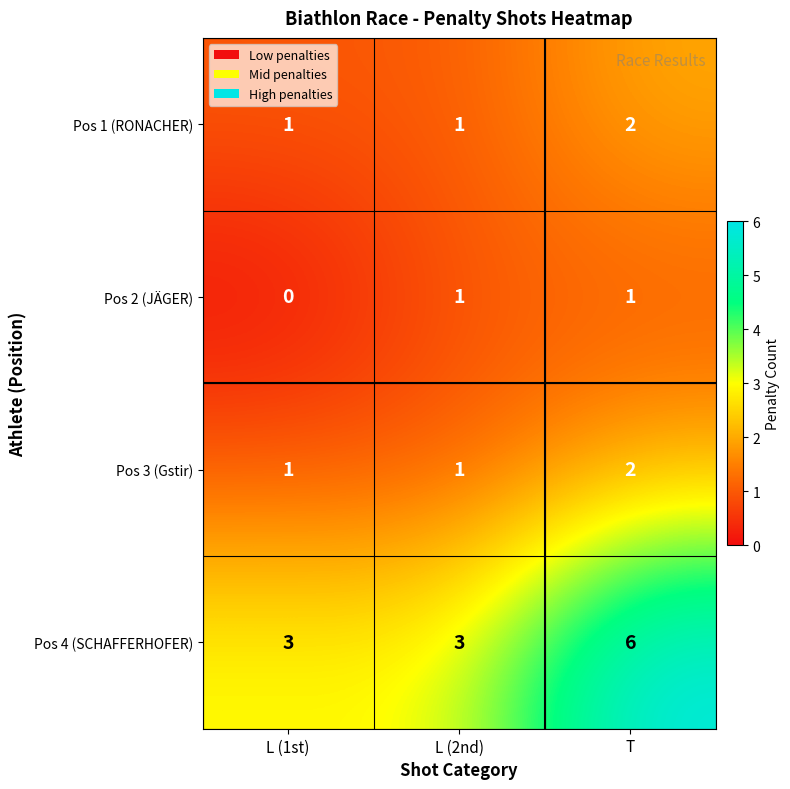

What is the difference between the Pos 4 (SCHAFFERHOFER) values at T and L (1st)?

3